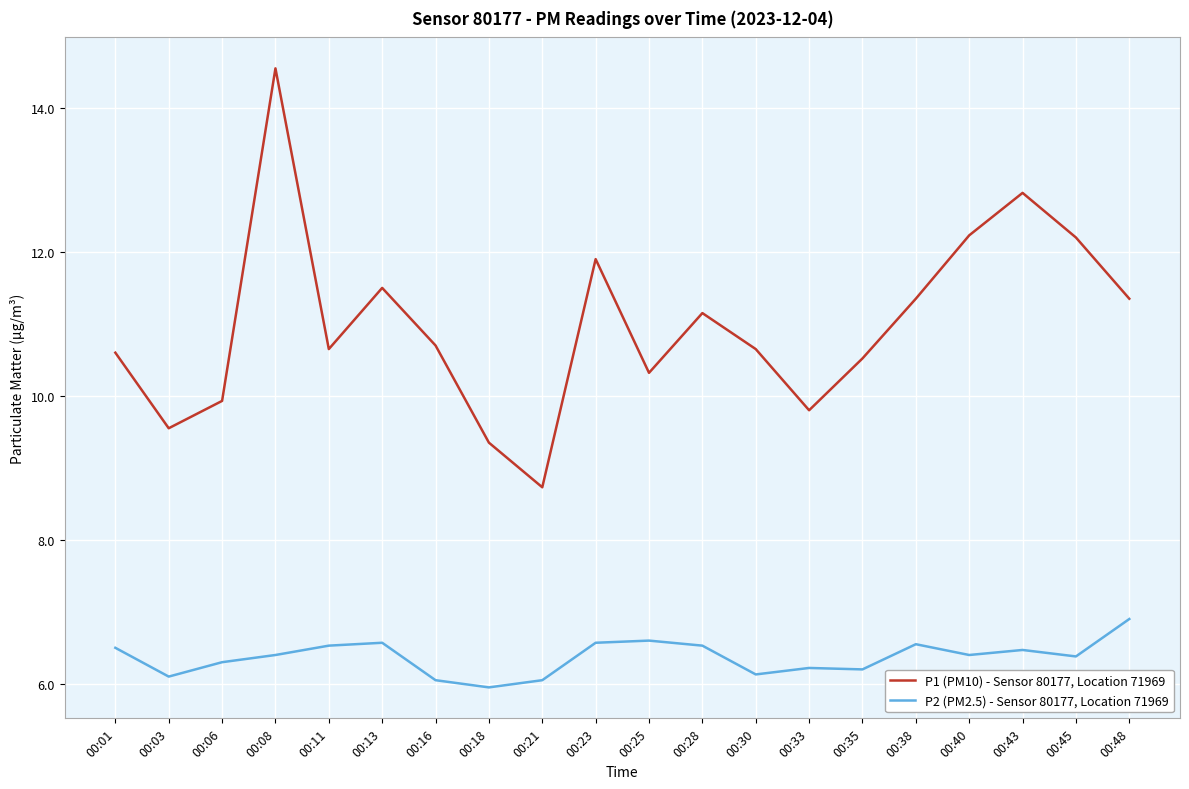

What is the total value across all series at 00:21?

14.8